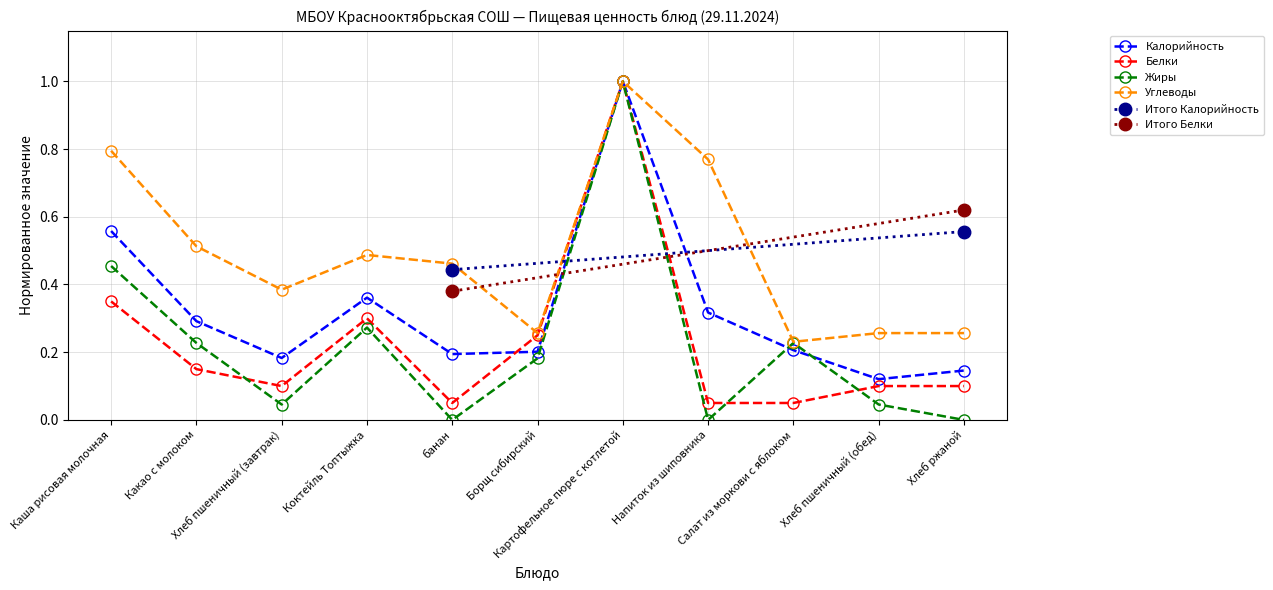

List the labels in order of Углеводы value, smallest first.

Салат из моркови с яблоком, Борщ сибирский, Хлеб пшеничный (обед), Хлеб ржаной, Хлеб пшеничный (завтрак), банан, Коктейль Топтыжка, Какао с молоком, Напиток из шиповника, Каша рисовая молочная, Картофельное пюре с котлетой